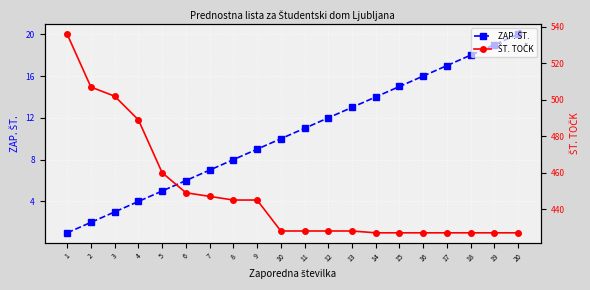

What is the smallest value displayed?

1